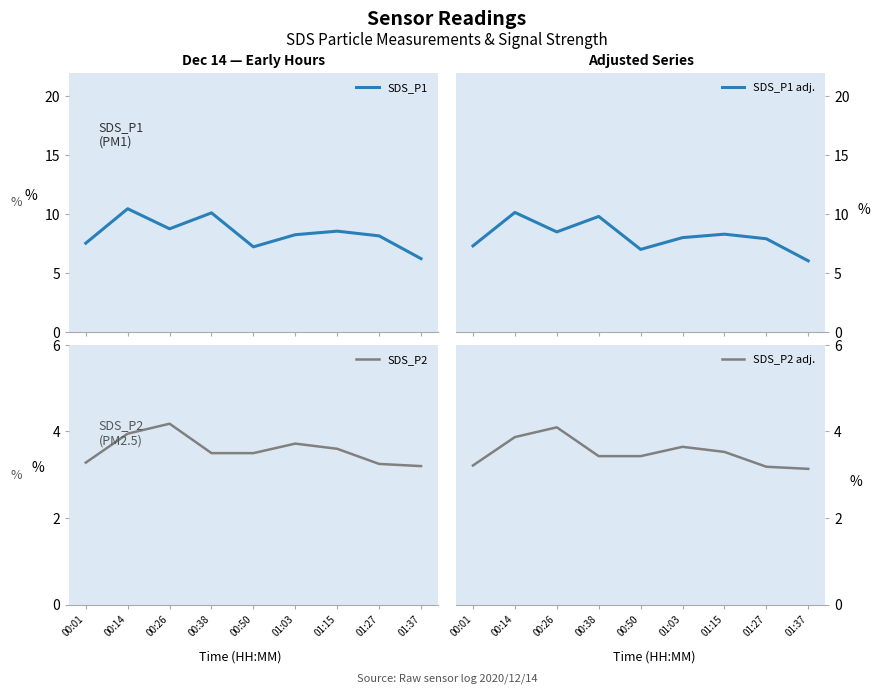

What is the label of the 4th point from the right?

01:03